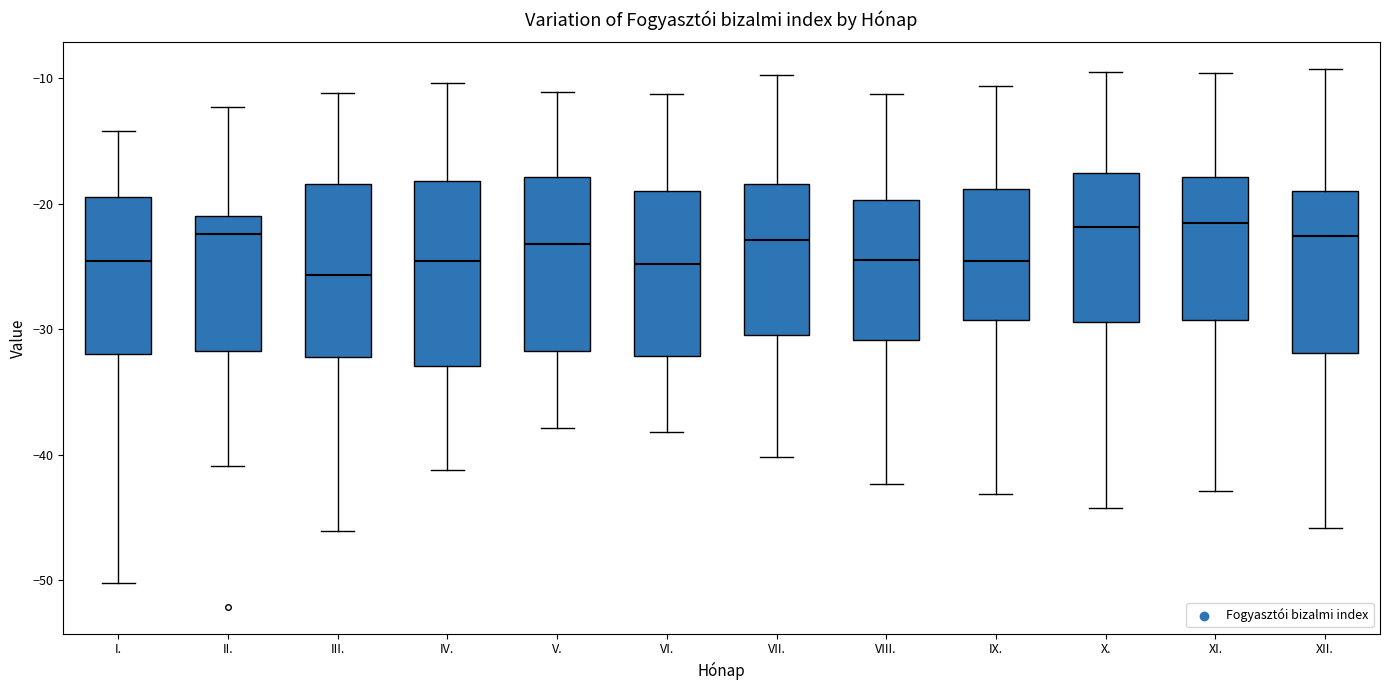

Where is the upper edge of the box for V. on the y-axis? The values are not printed on the chart, so give them approximately, as read against the axis.

-18